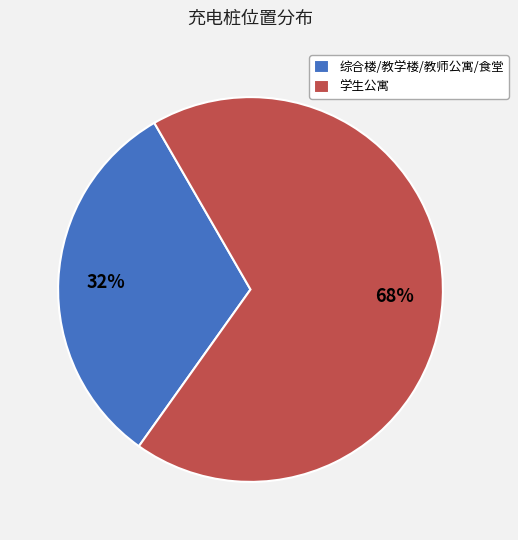

The 综合楼/教学楼/教师公寓/食堂 slice represents 39% of the pie. True or false?

False